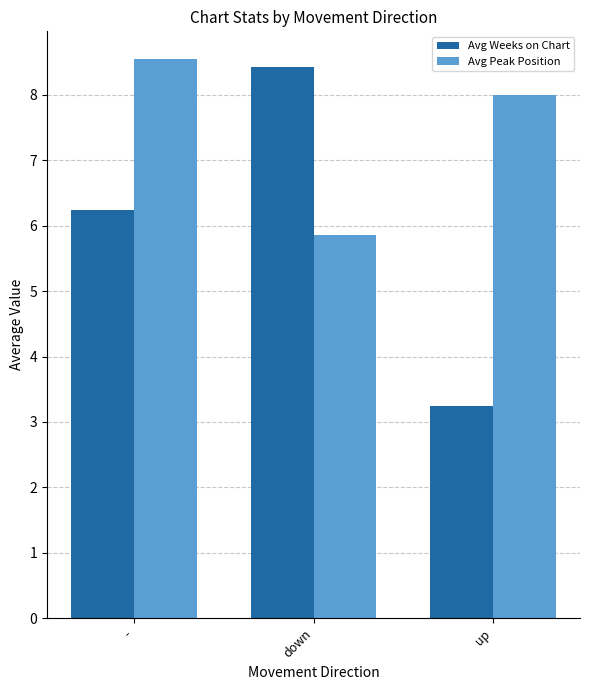

What is the difference between the maximum and minimum values in the Avg Weeks on Chart series?

5.2